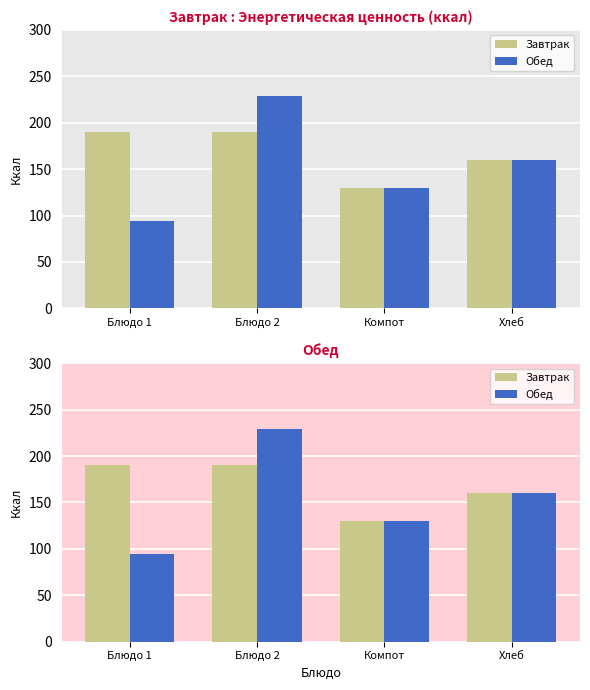

What is the smallest value displayed?

94